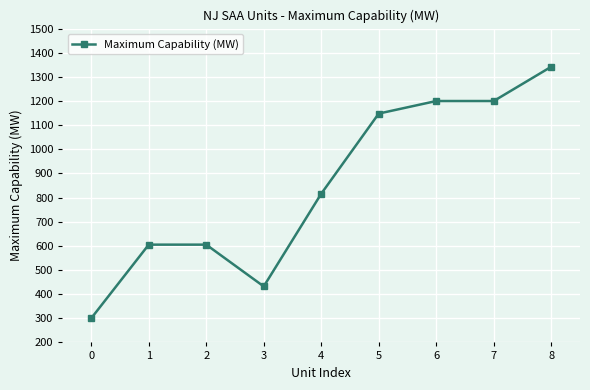

What value does the data have at 5?

1148